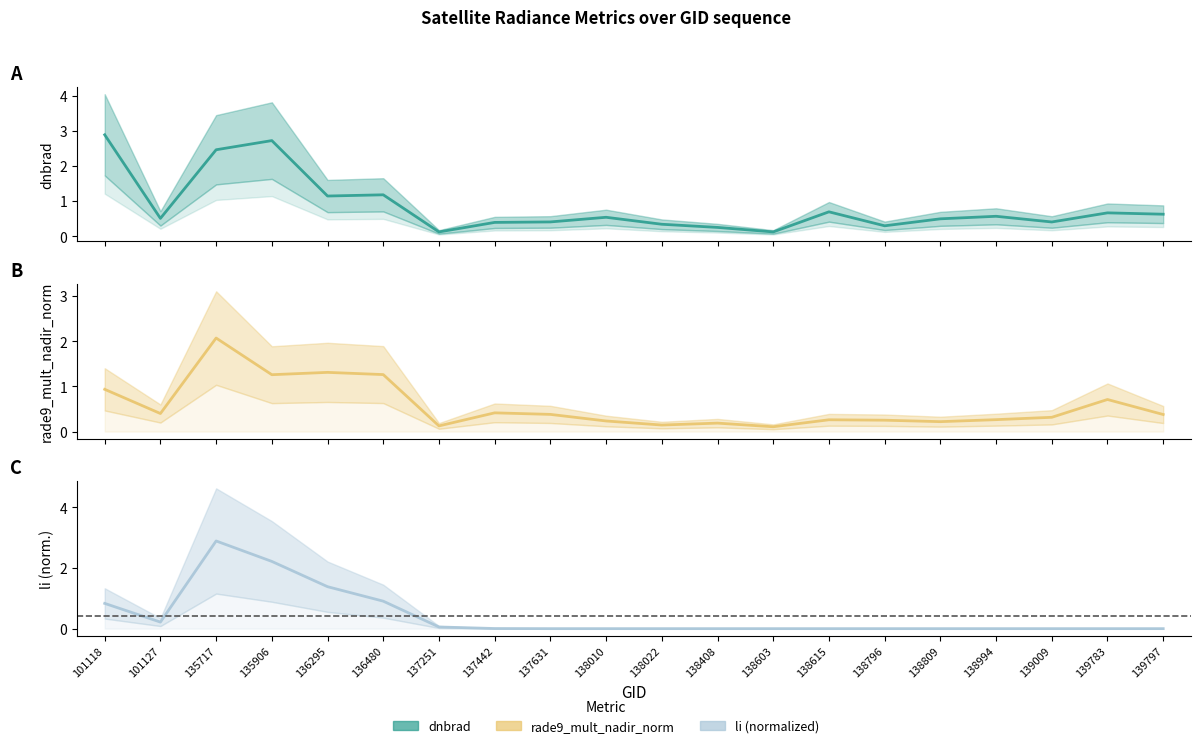

Where do rade9_mult_nadir_norm and li (normalized) first cross each other?

101127 and 135717